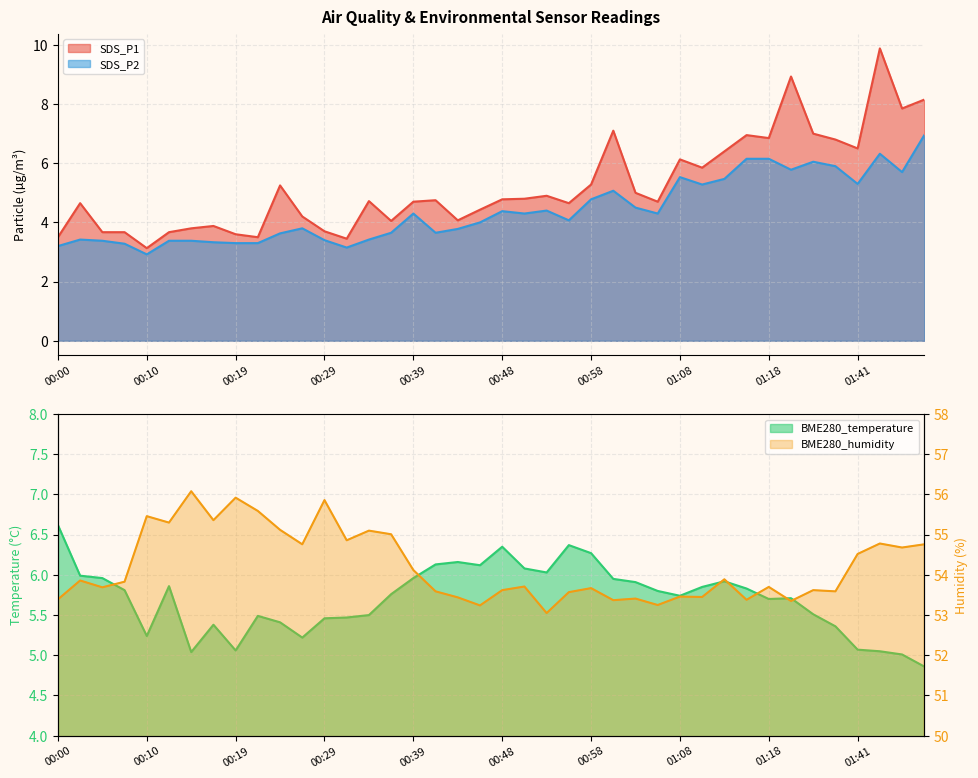

Is it true that BME280_temperature equals 5.5 at 00:34?

True